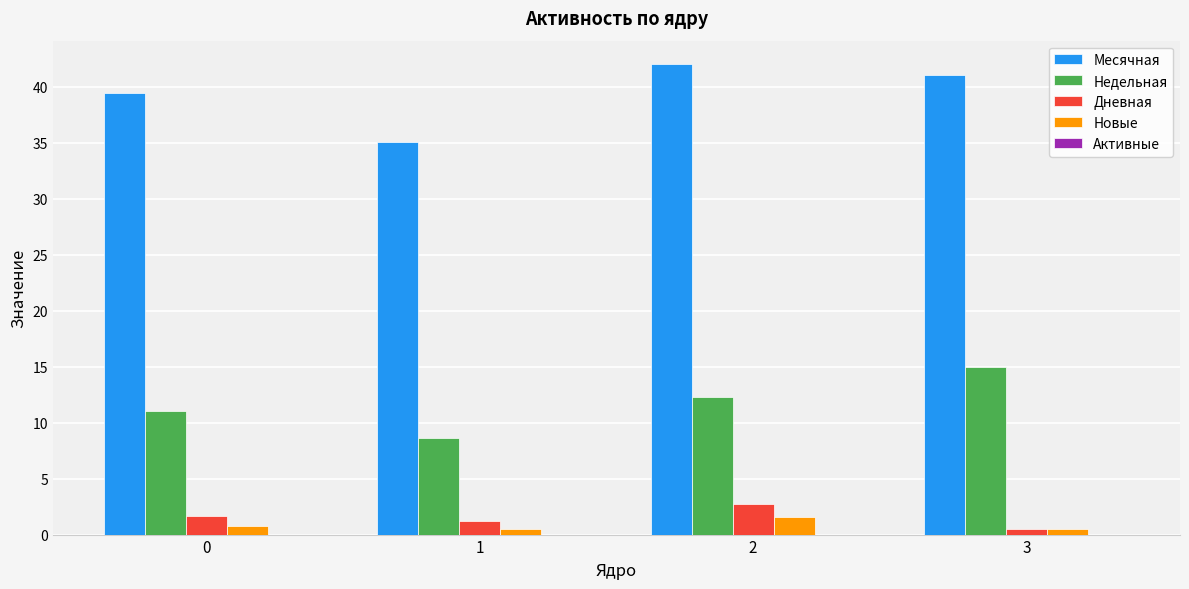

Between 1 and 2, which series saw the biggest shift?

Месячная